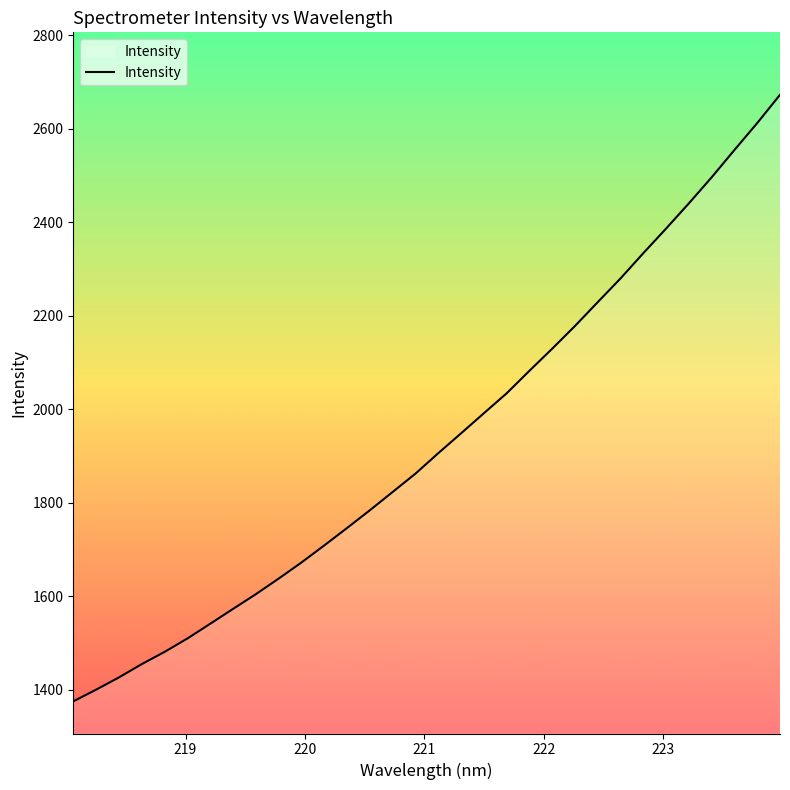

What is the difference between the maximum and minimum values?

1297.7